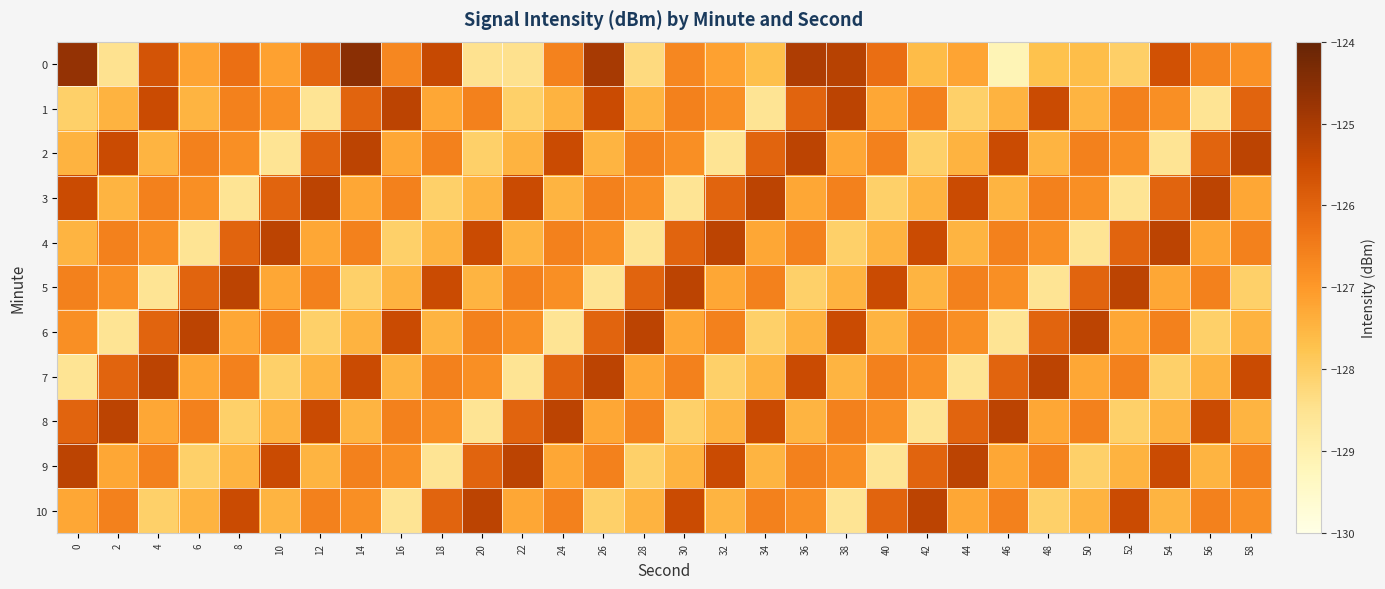

What is the greatest value displayed?

-124.6